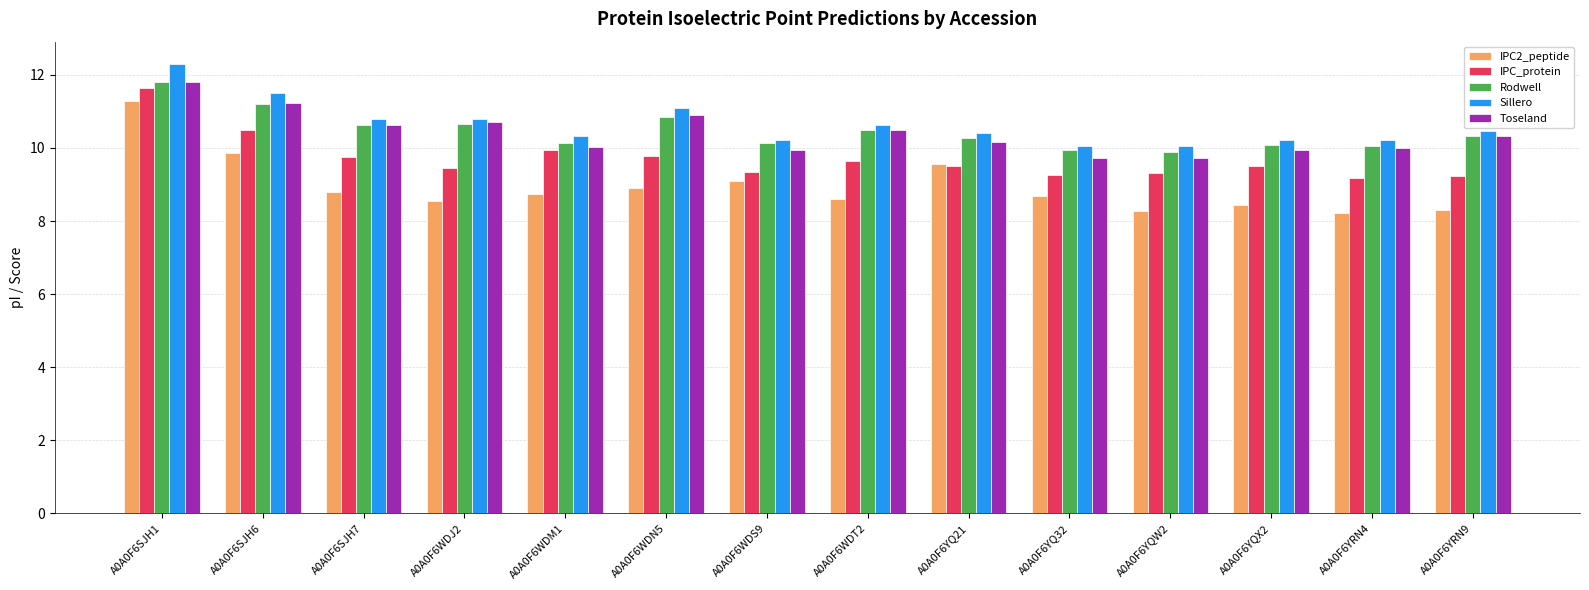

What is the label of the 12th bar from the right?

A0A0F6SJH7